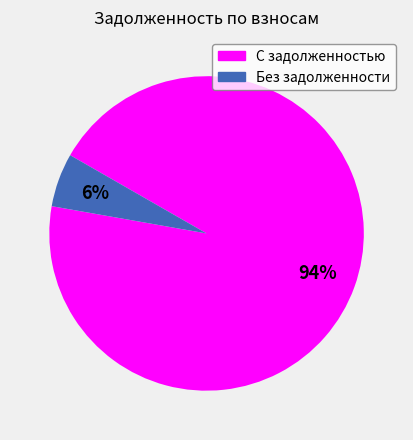

Is there any slice that represents more than half of the pie?

Yes